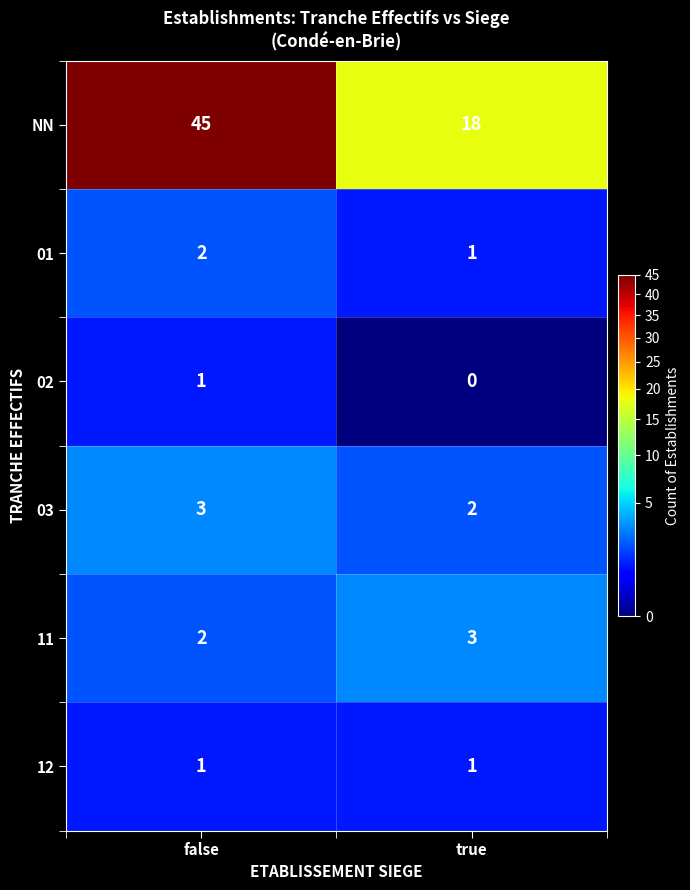

Rank the categories by NN value from highest to lowest.

false, true